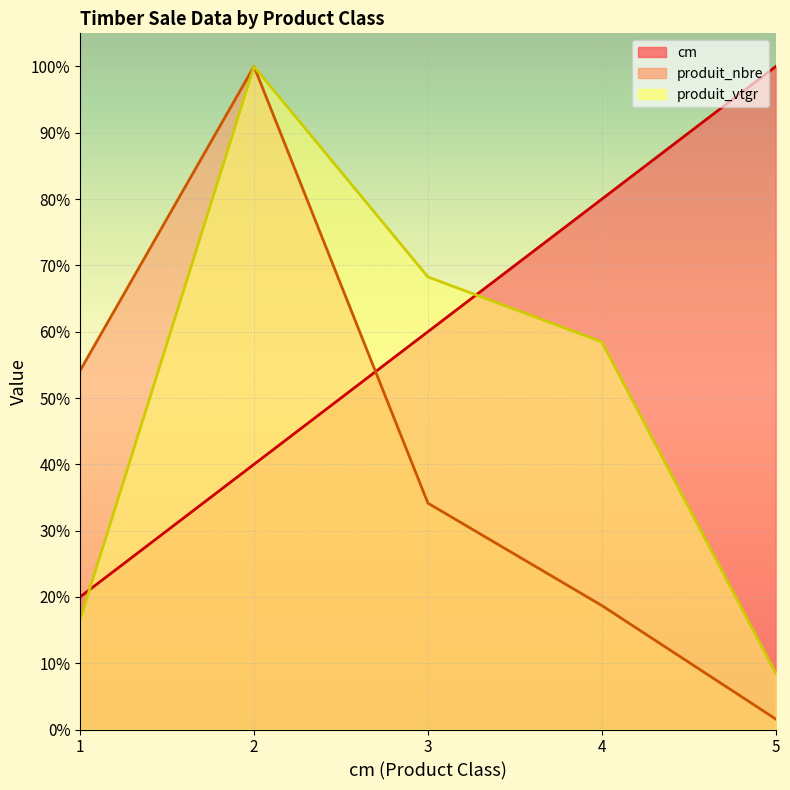

The value of cm (line) at 2 is 40.0. True or false?

True